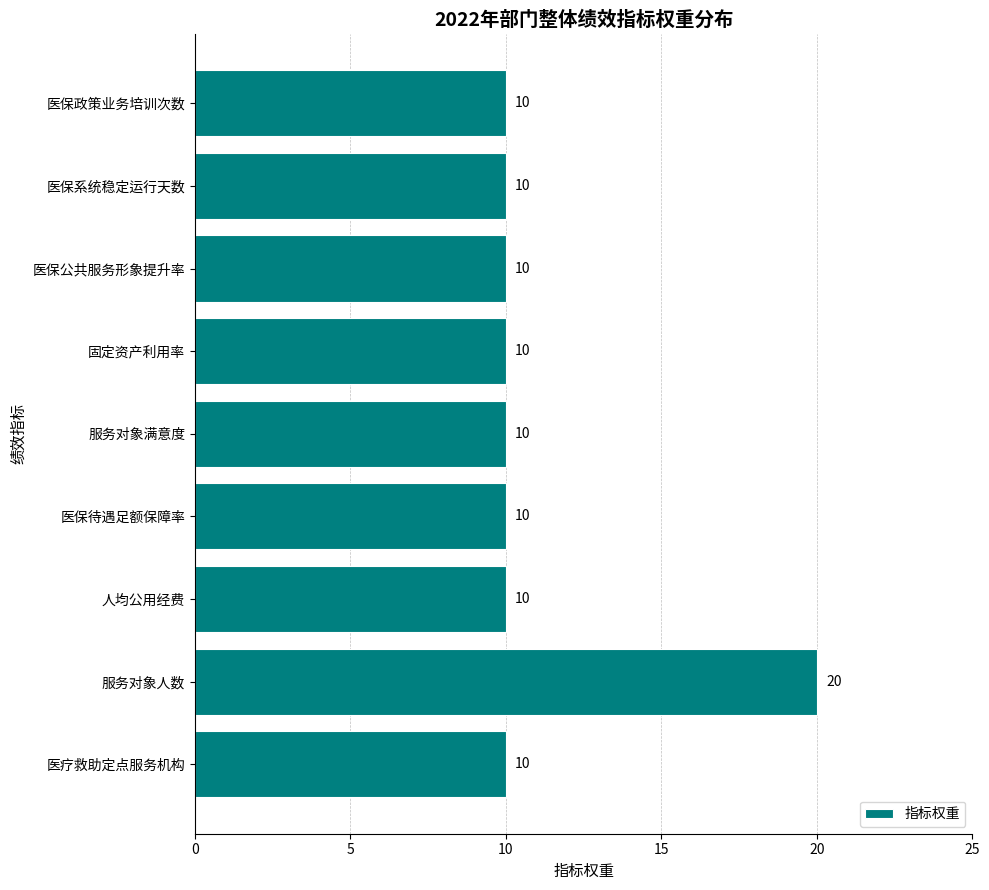

What is the minimum value shown in the chart?

10